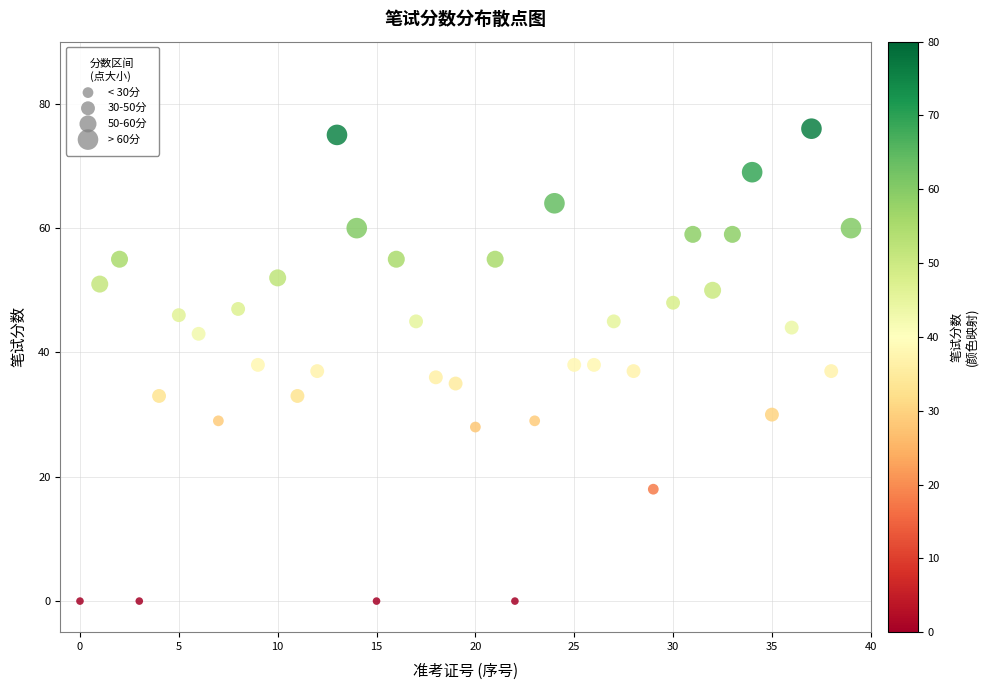

What is the range of Y values (max minus min)?

76